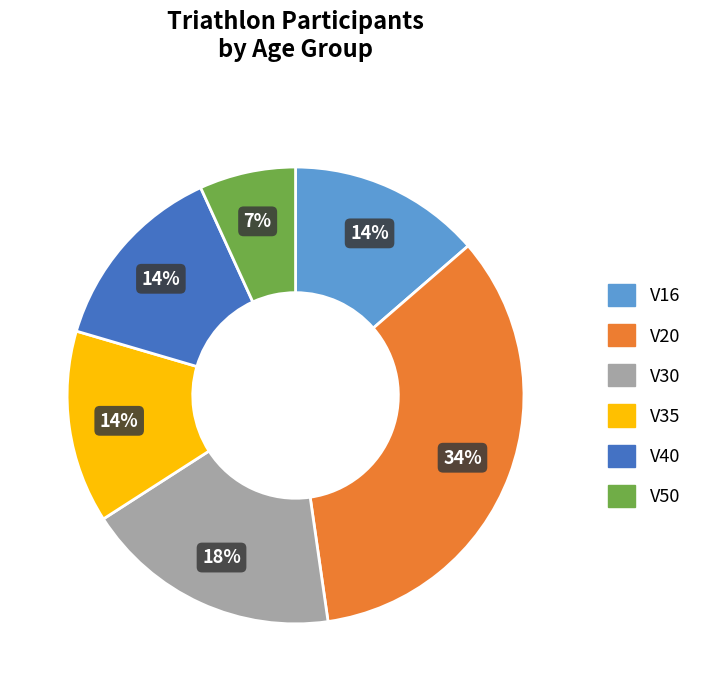

True or false: V40 accounts for 23% of the total.

False